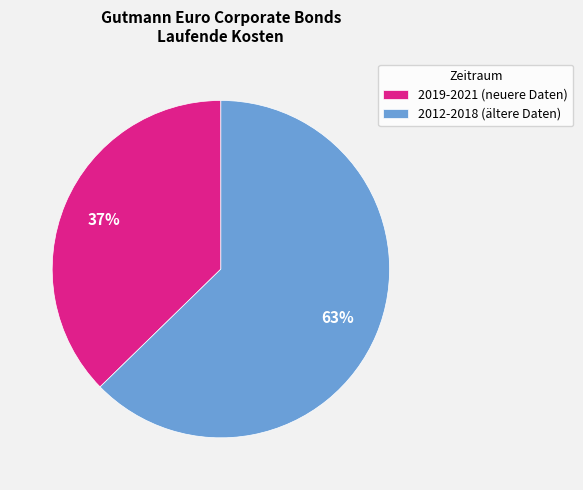

Is there a majority slice in this chart?

Yes